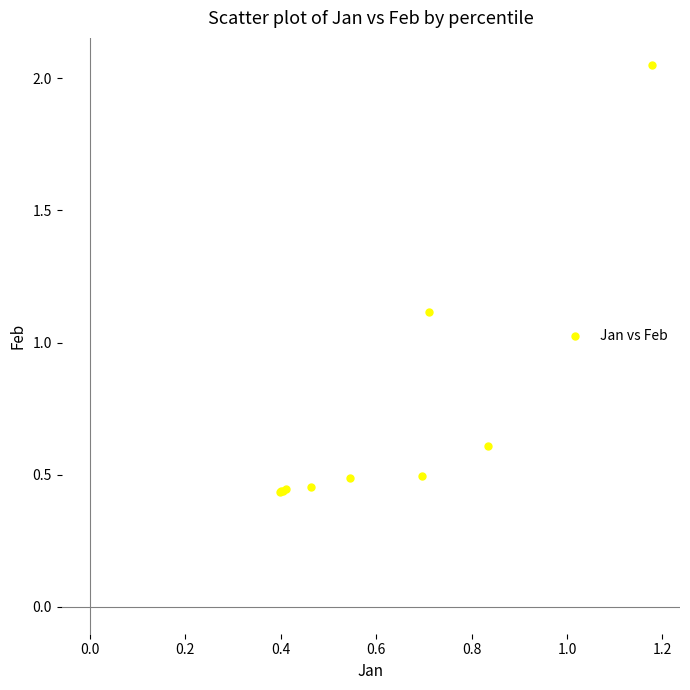

What Y value in the scatter plot is closest to 1?

1.1